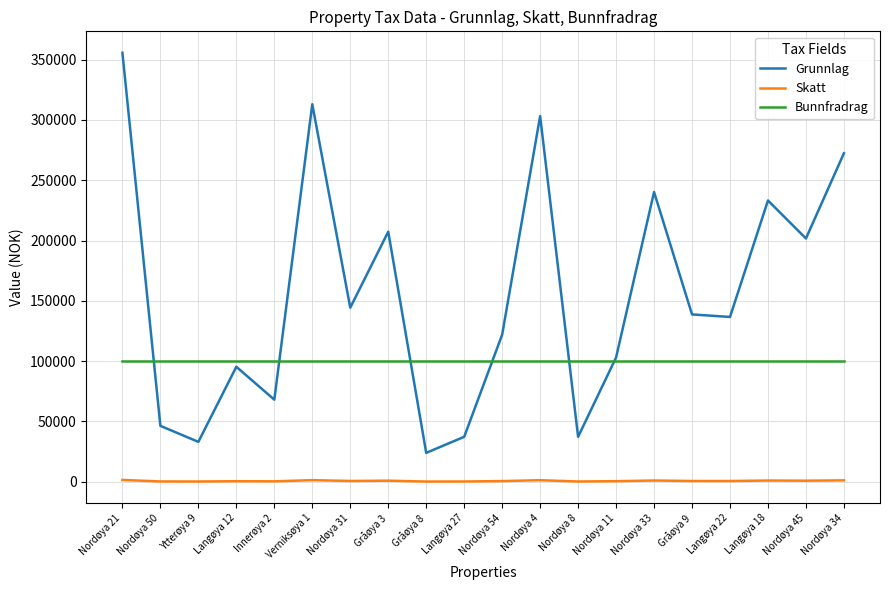

The Skatt series shows 1212 at Nordøya 4. True or false?

True